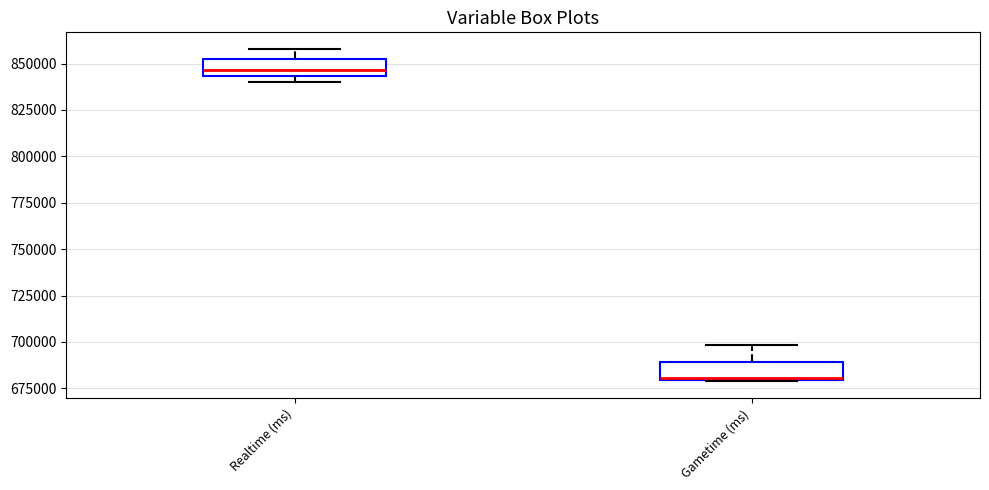

Reading left to right, read every box against the y-axis: the position of its median line, the range the box covers, and the ends of its whiskers. The values are not printed on the chart, so give them approximately, as read against the axis.

Realtime (ms): median 845000 (inside the box), box 845000 to 850000, whiskers 840000 to 860000
Gametime (ms): median 680000, box 680000 to 690000, whiskers 680000 to 700000